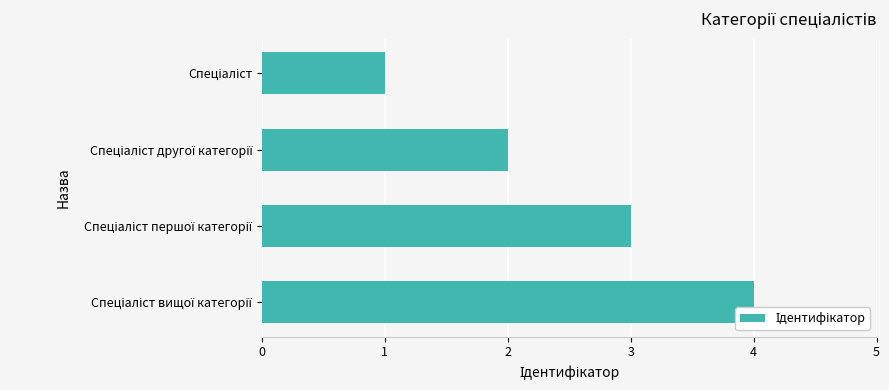

What is the sum of all values?

10